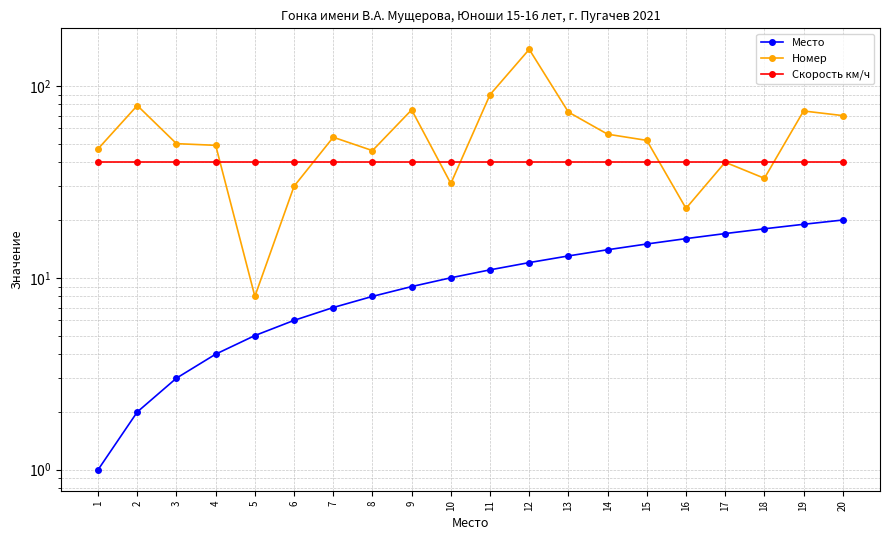

What is the difference between the highest and lowest values at 10?

29.9